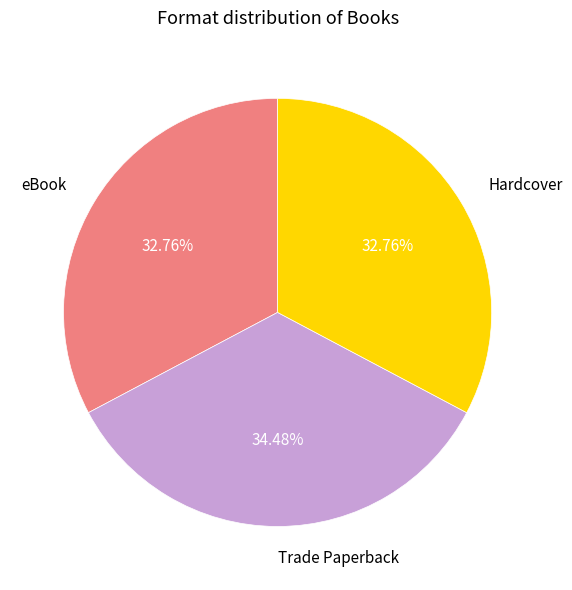

Is there any slice that represents more than half of the pie?

No